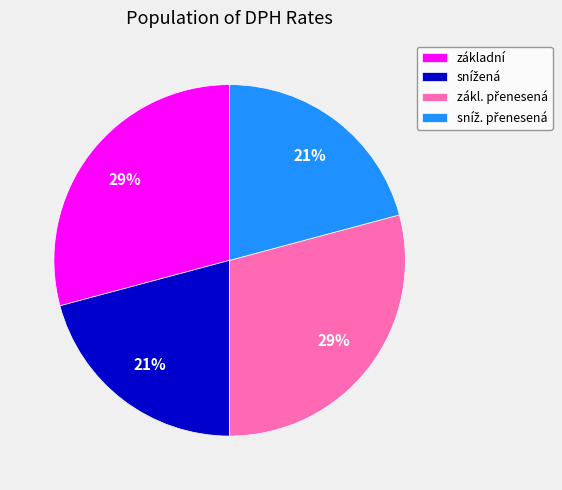

To the nearest percent, what is the difference between the largest and smallest slice percentages?

8%